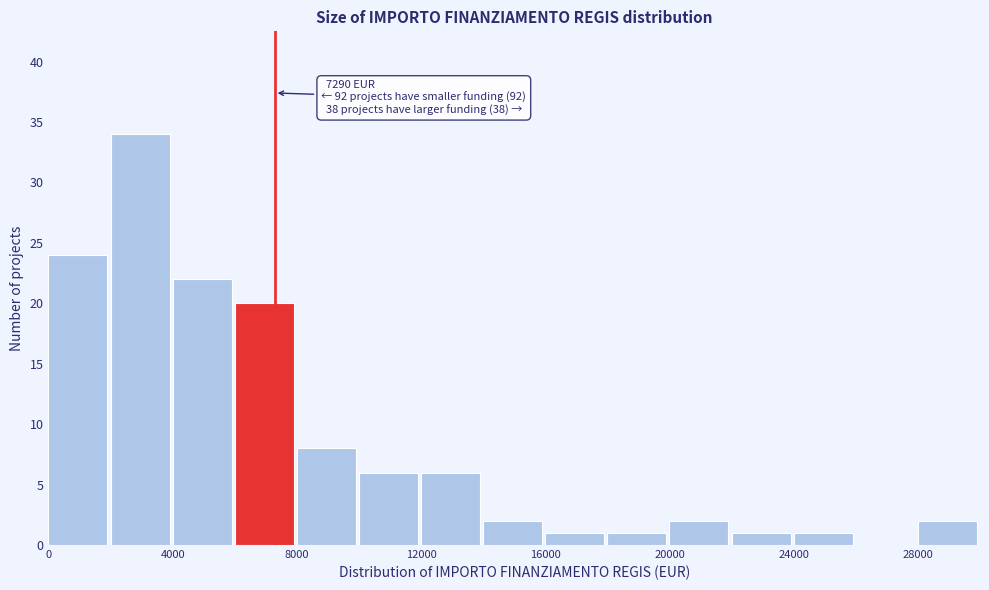

Over which range of the x-axis is the bar tallest?

2000 to 4000